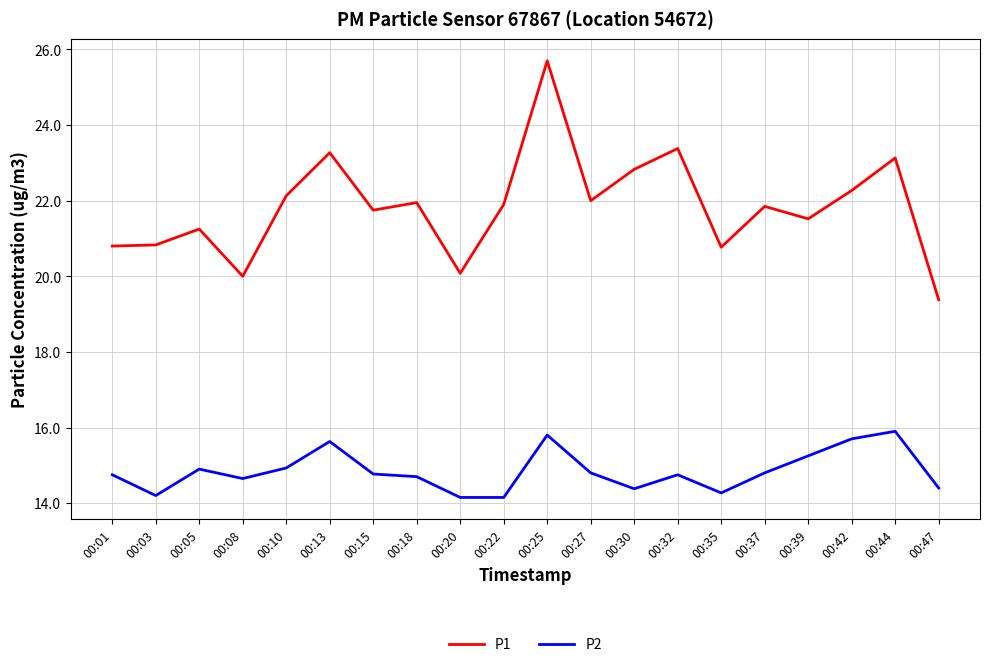

What is the approximate value of P2 at 00:13?

15.6